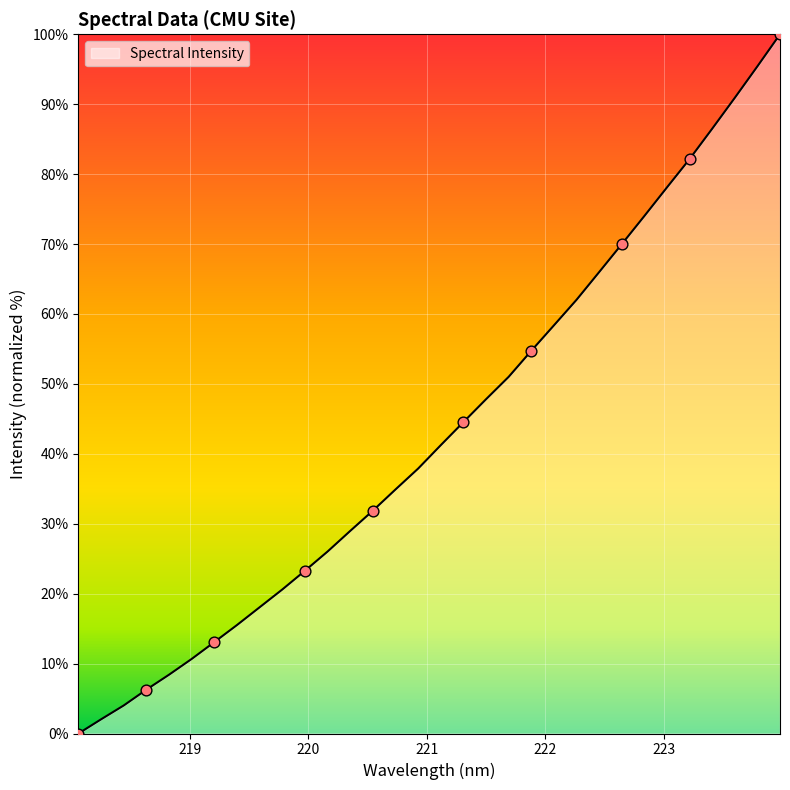

What is the greatest value displayed?

100.0